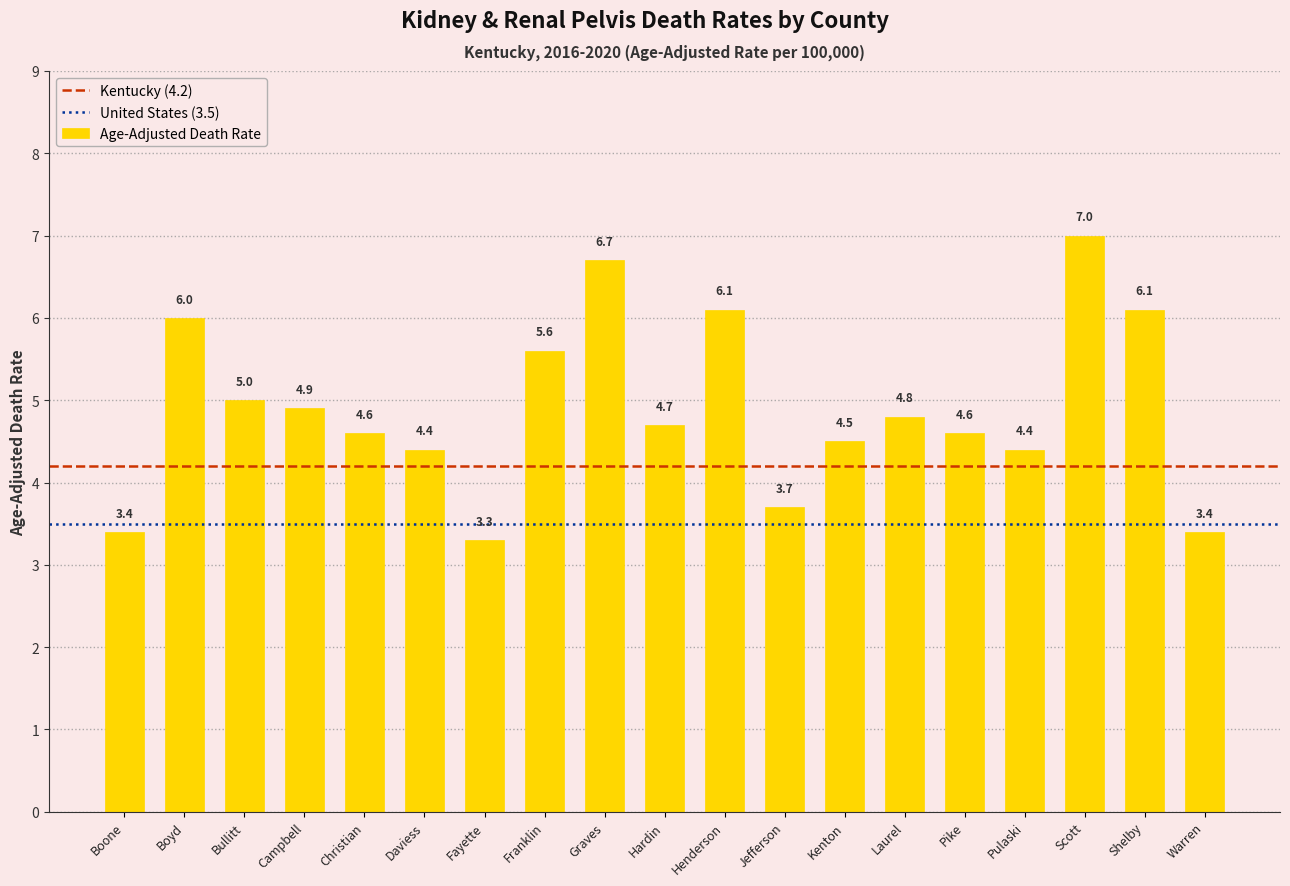

The chart shows a value of 1.9 at Christian. True or false?

False